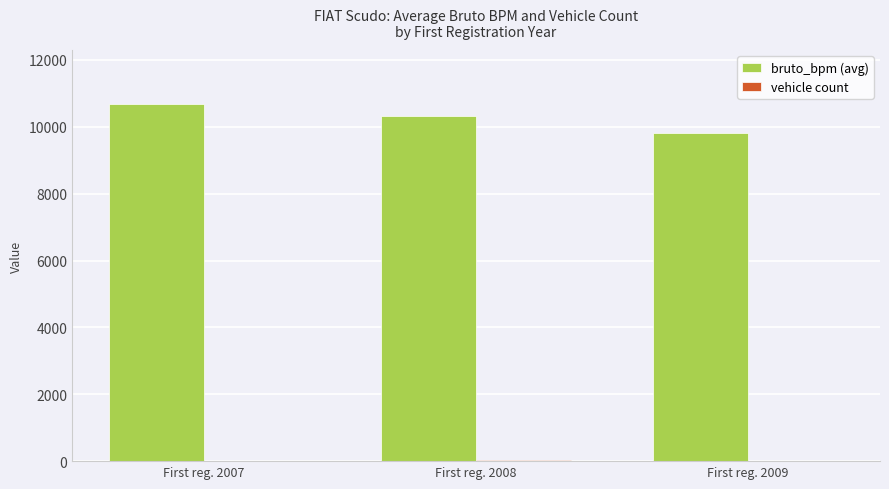

The bruto_bpm (avg) series shows 9822 at First reg. 2009. True or false?

True